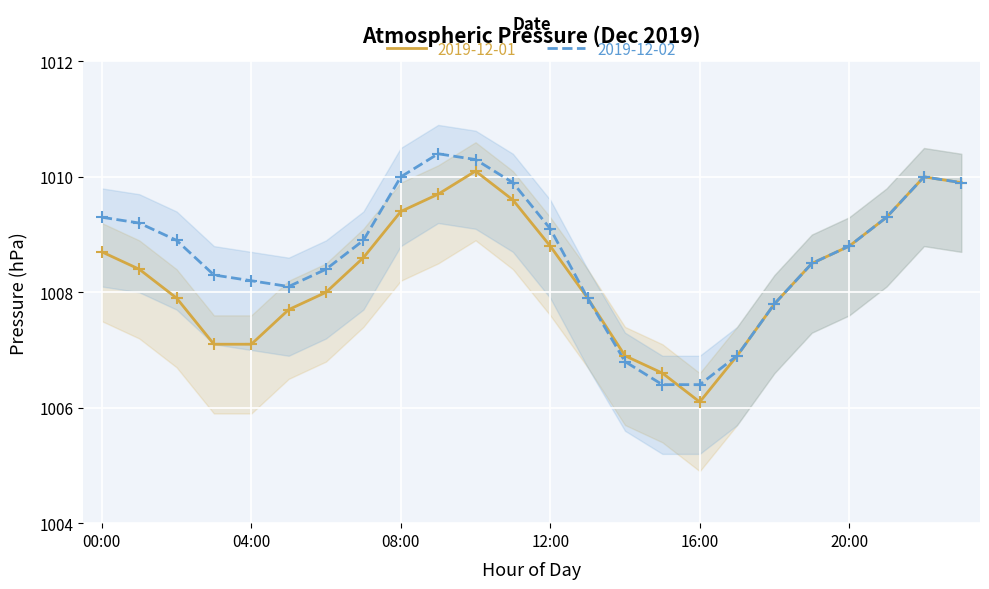

True or false: 2019-12-02 has a value of 418.6 at 10:00.

False